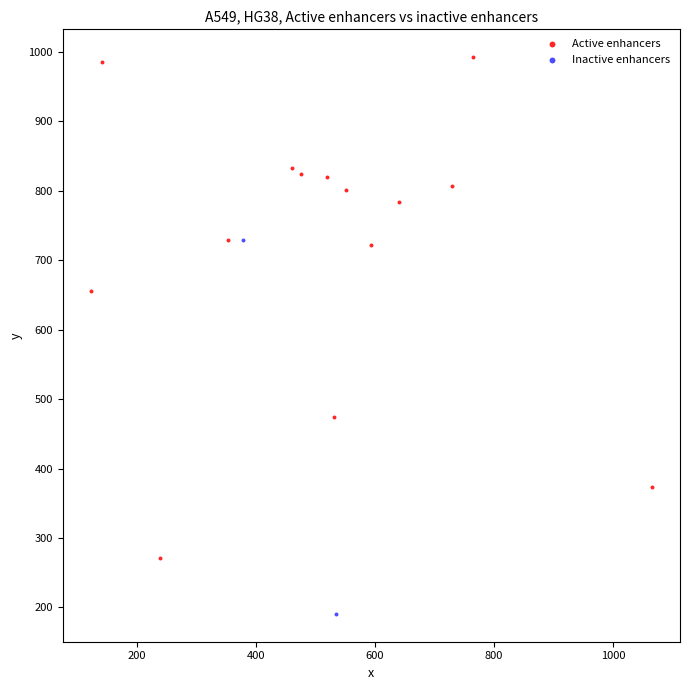

What are all the series names shown in the legend?

Active enhancers, Inactive enhancers